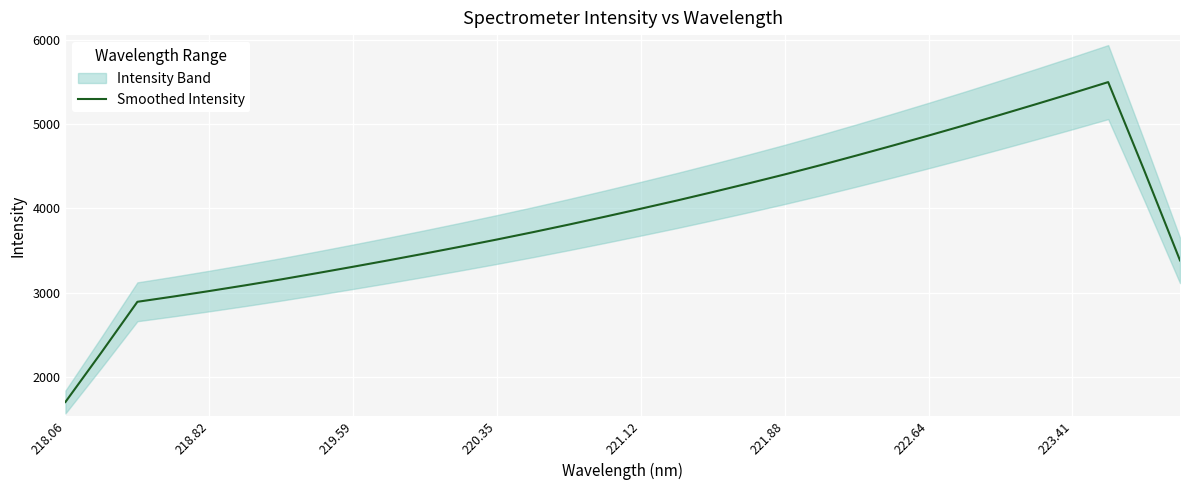

Which category has the lowest value across all series?

218.06